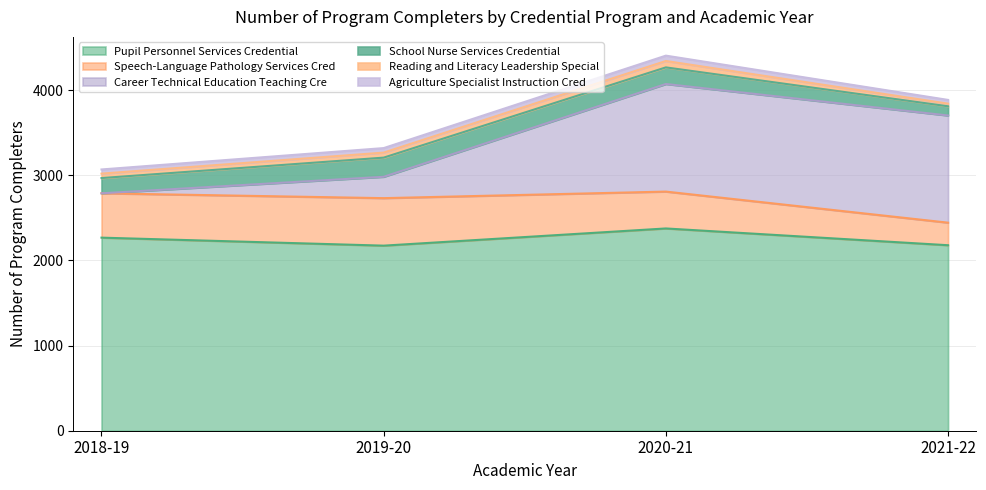

Is the value of Reading and Literacy Leadership Special at 2020-21 greater than the value of Agriculture Specialist Instruction Cred at 2019-20?

Yes